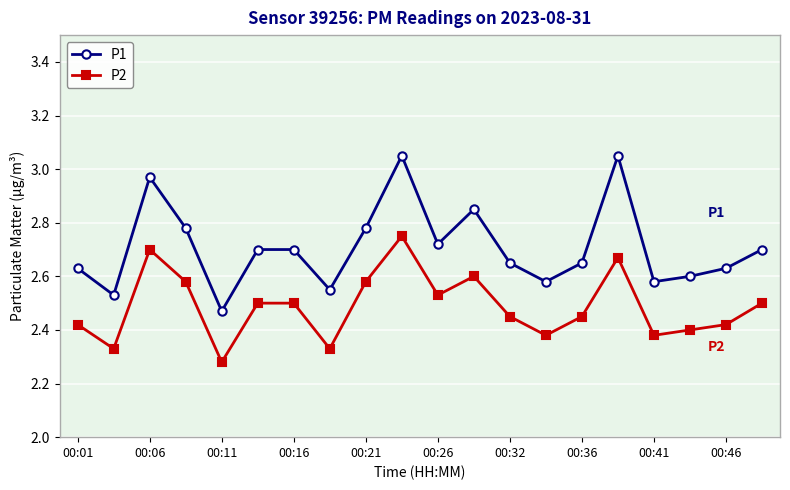

List the series in order of their overall mean, lowest first.

P2, P1